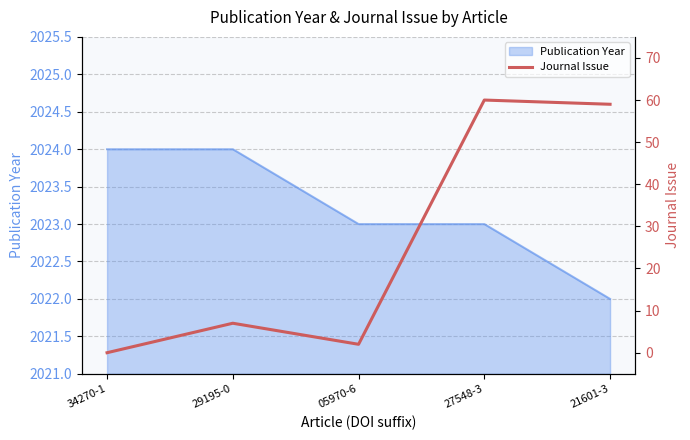

Where is the first local maximum?

29195-0